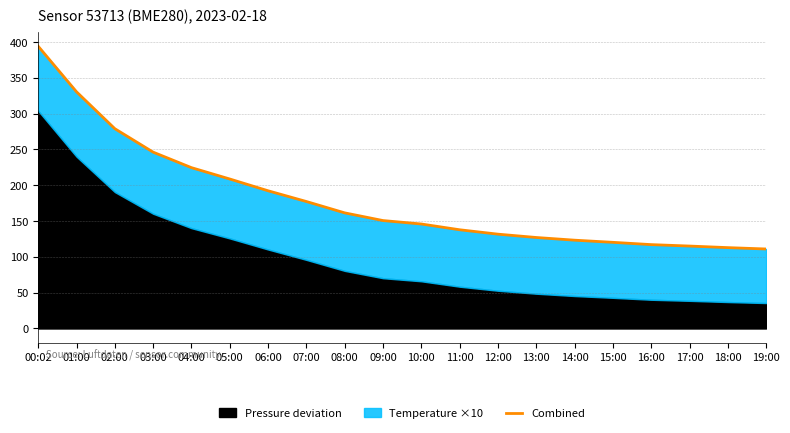

Which has a higher value, 01:00 or 05:00?

01:00